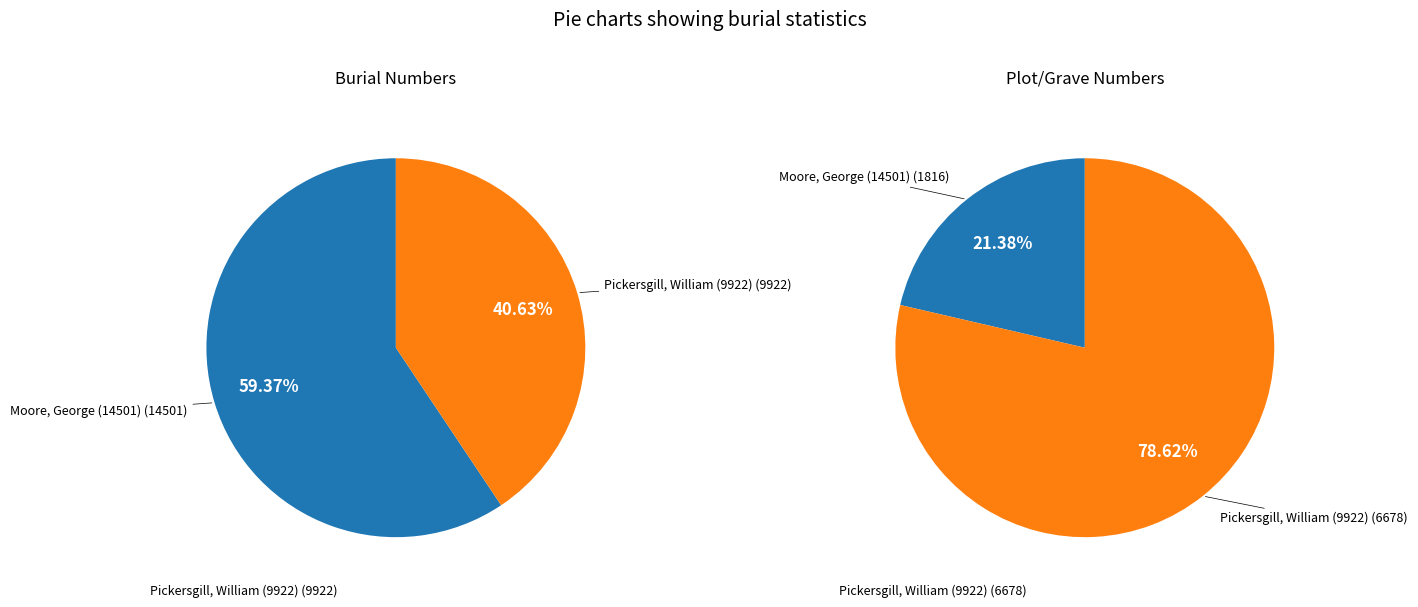

Which slice is the smallest?

Moore, George (14501)